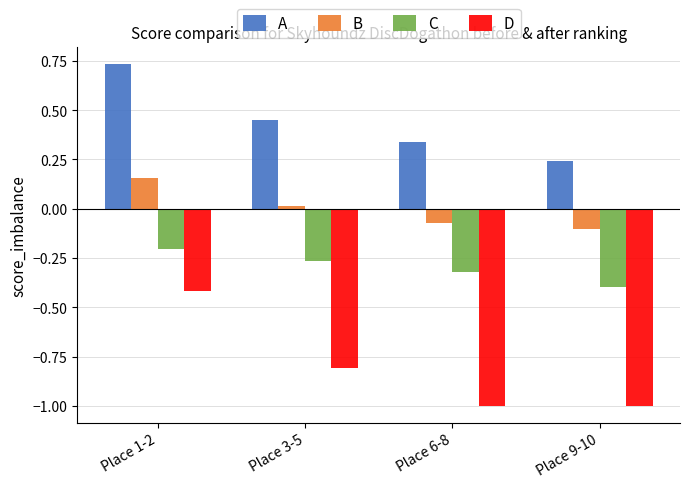

What is the spread (max minus min) of values at Place 9-10?

1.2